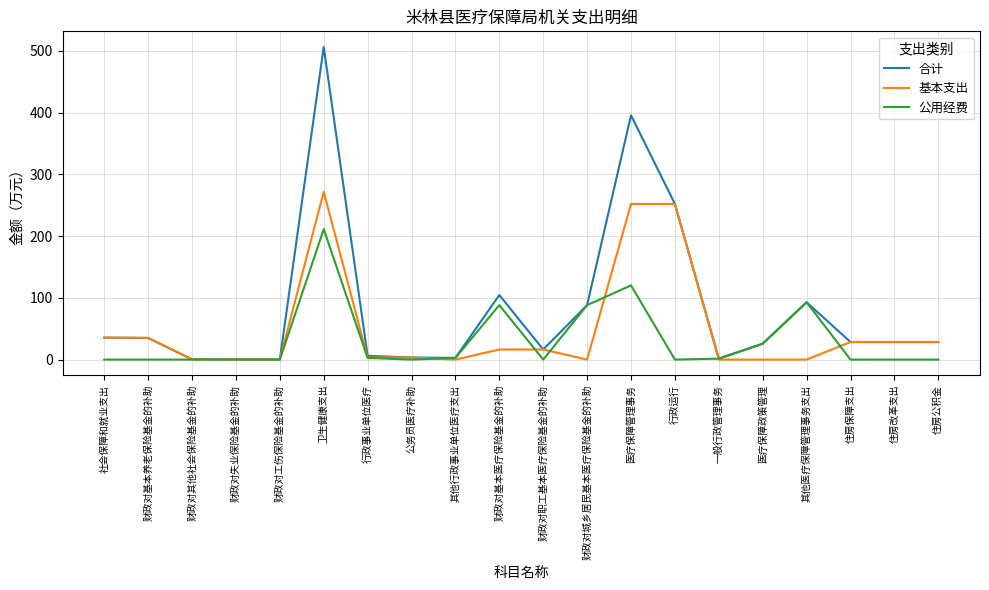

The value of 合计 at 住房保障支出 is 28.5. True or false?

True